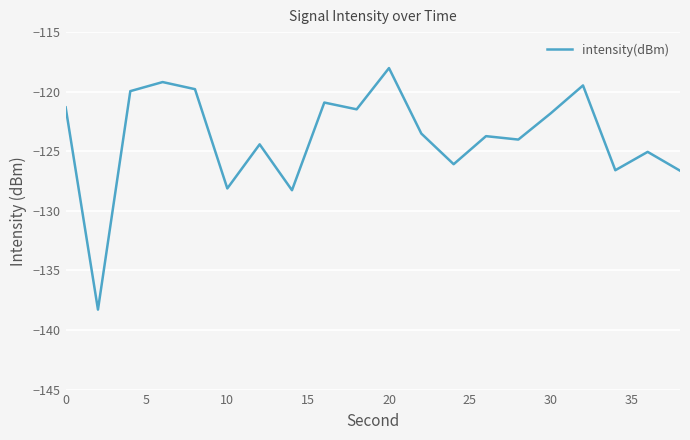

How many lines are shown in the chart?

1